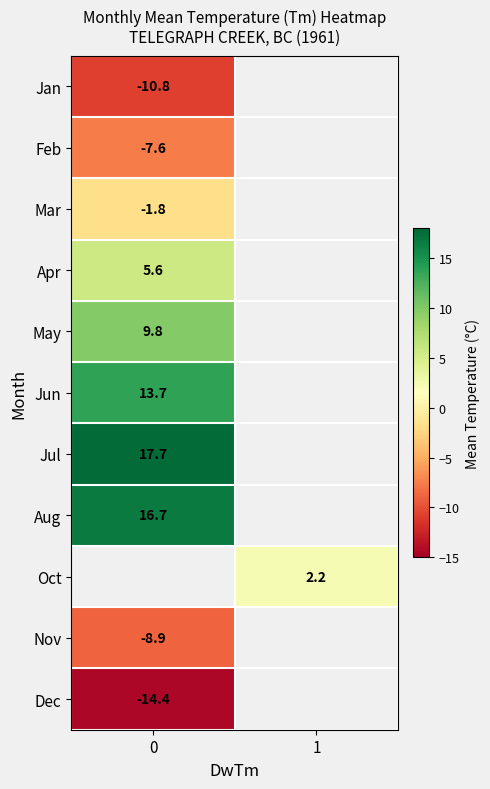

Which series has the largest range (max minus min)?

row_0